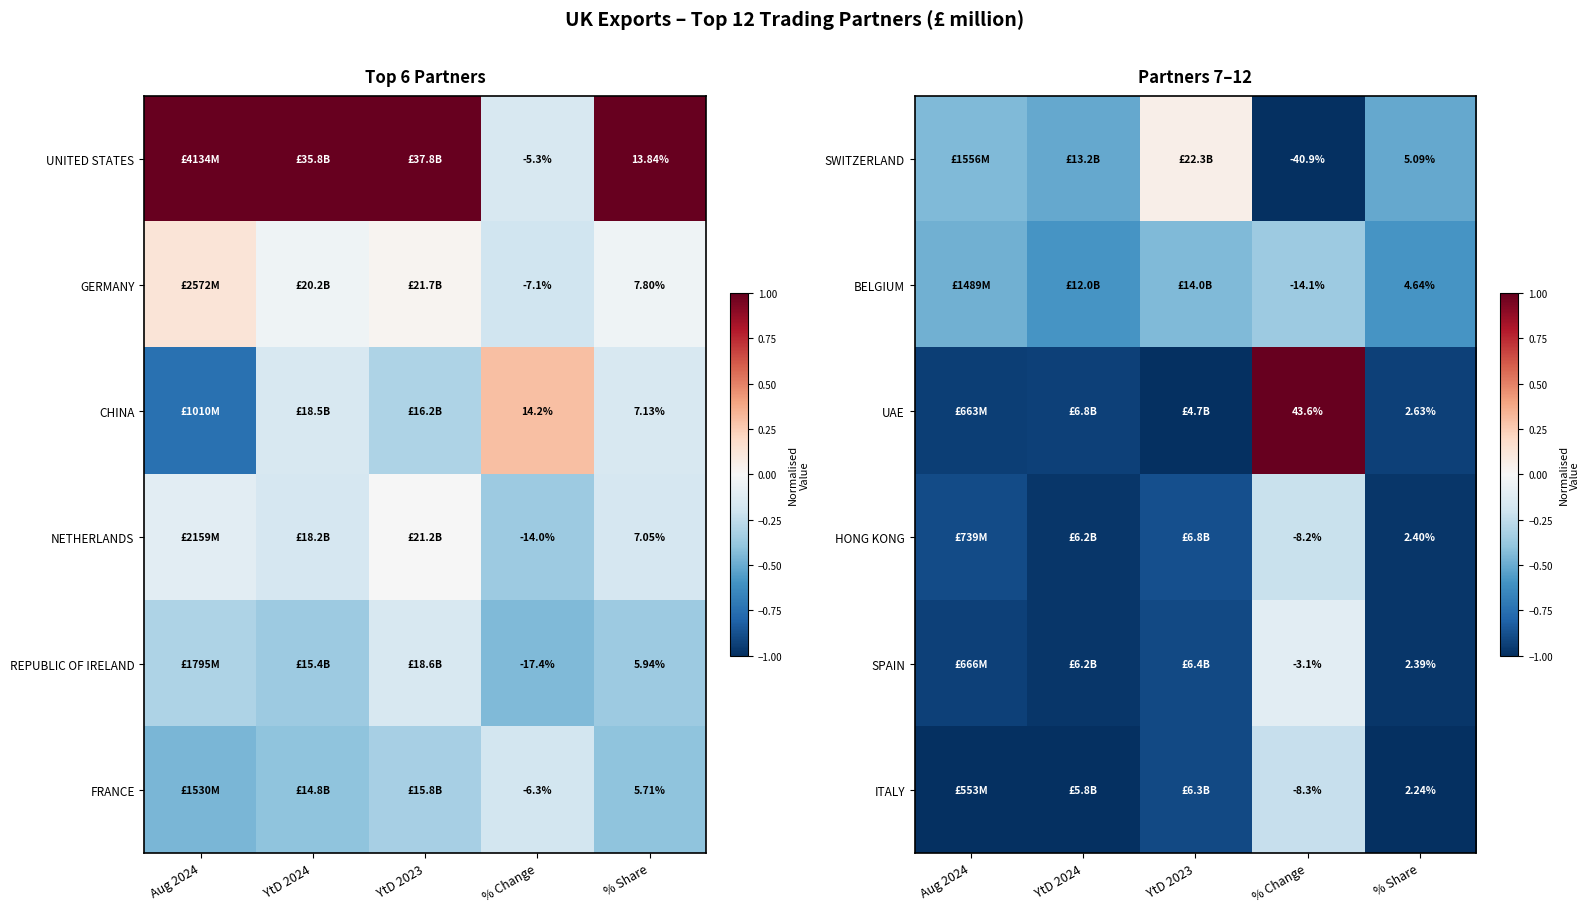

Is the value of ITALY at Aug 2024 greater than the value of SPAIN at YtD 2024?

No